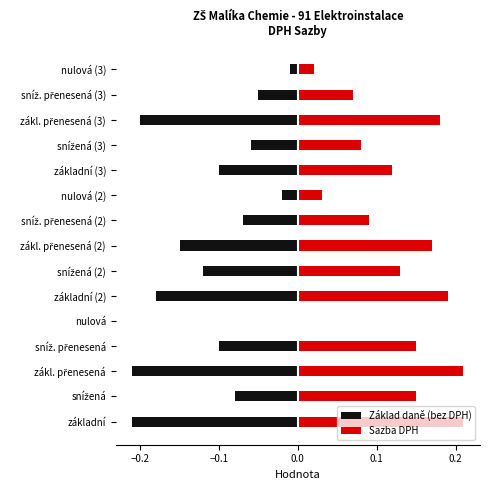

Reading left to right, transcribe all the data shown in this chart.

Základ daně (bez DPH): -0.2	-0.1	-0.2	-0.1	0.0	-0.2	-0.1	-0.1	-0.1	-0.0	-0.1	-0.1	-0.2	-0.1	-0.0
Sazba DPH: 0.2	0.1	0.2	0.1	0.0	0.2	0.1	0.2	0.1	0.0	0.1	0.1	0.2	0.1	0.0